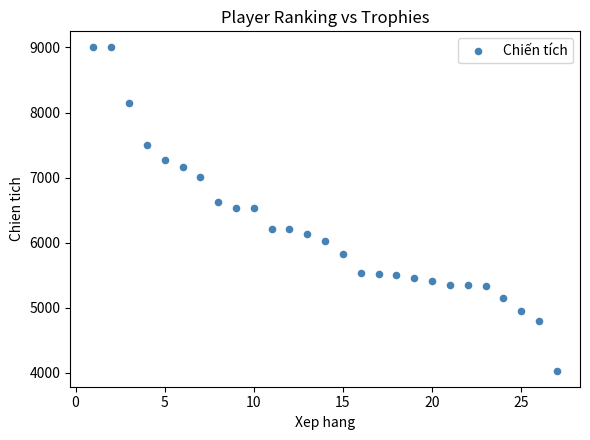

What is the range of X values (max minus min)?

26